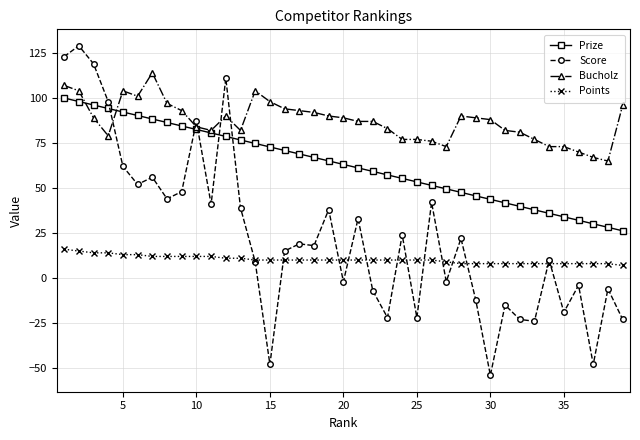

Which series has the largest total across all categories?

Bucholz